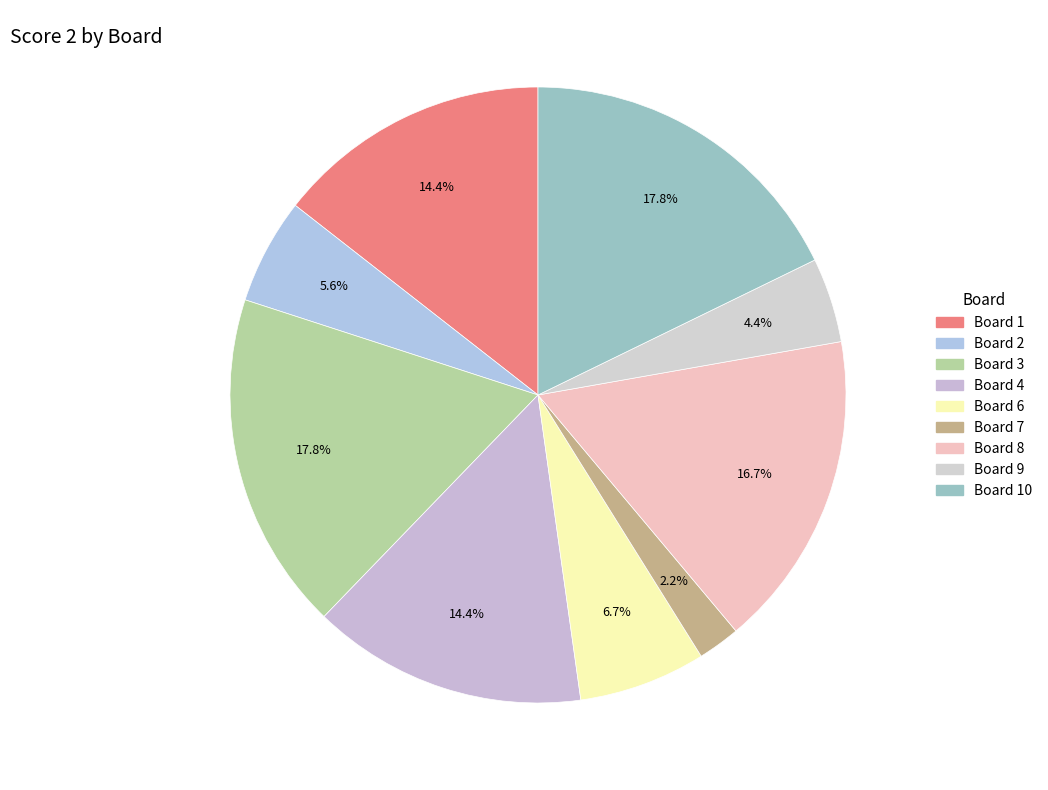

How many slices are in this pie chart?

9